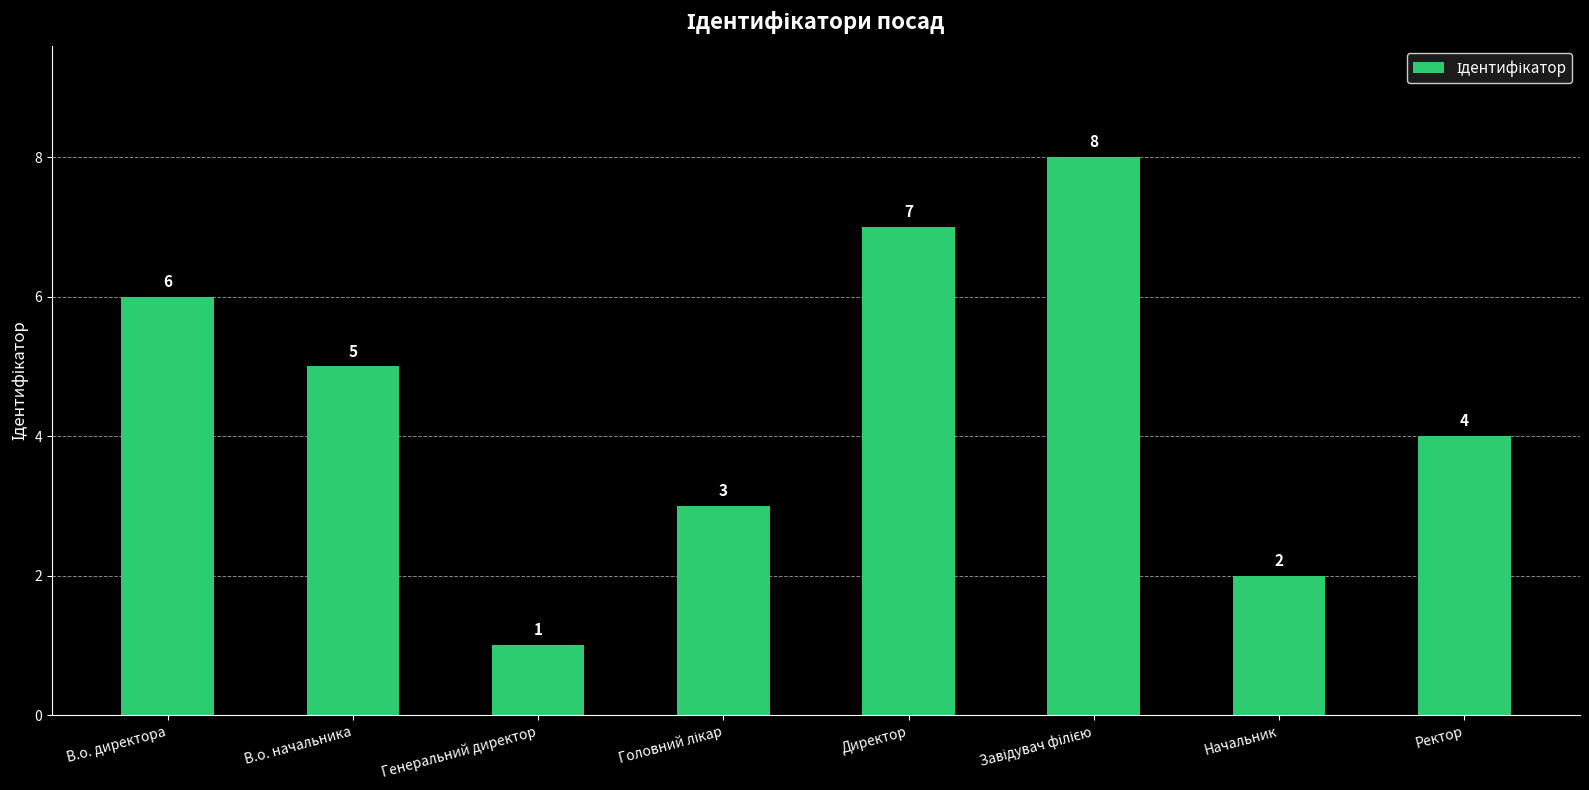

Count the number of categories in the chart.

8